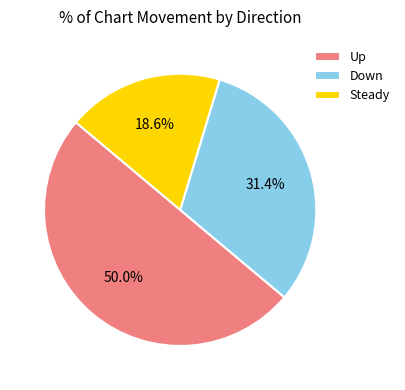

Which slice is the smallest?

Steady